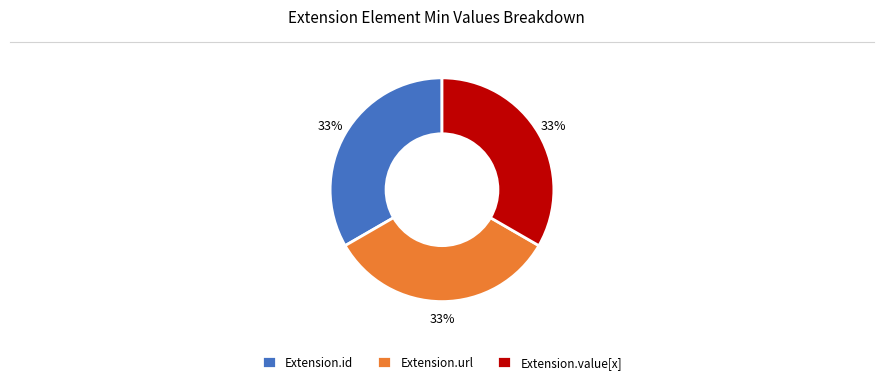

Does Extension.id account for over 50% of the chart?

No